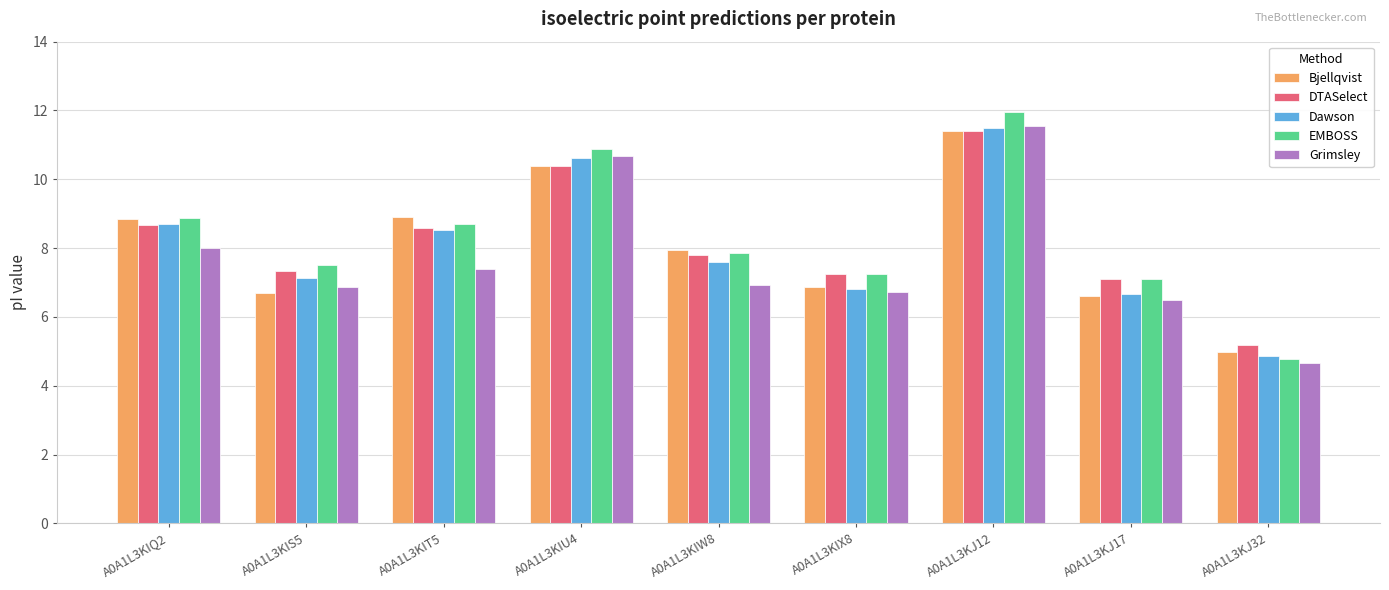

What is the total value across all series at A0A1L3KJ17?

34.0